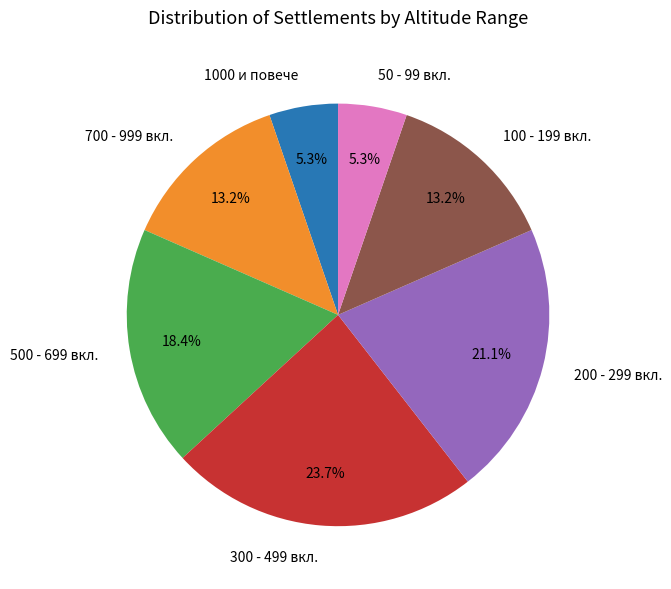

Is there any slice that represents more than half of the pie?

No